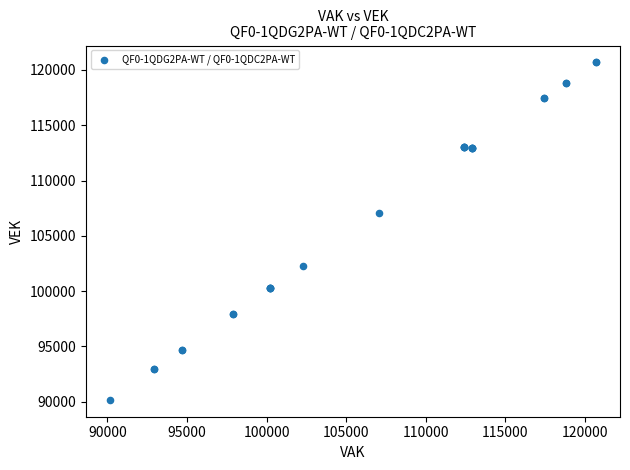

What Y value in the scatter plot is closest to 105426?

107048